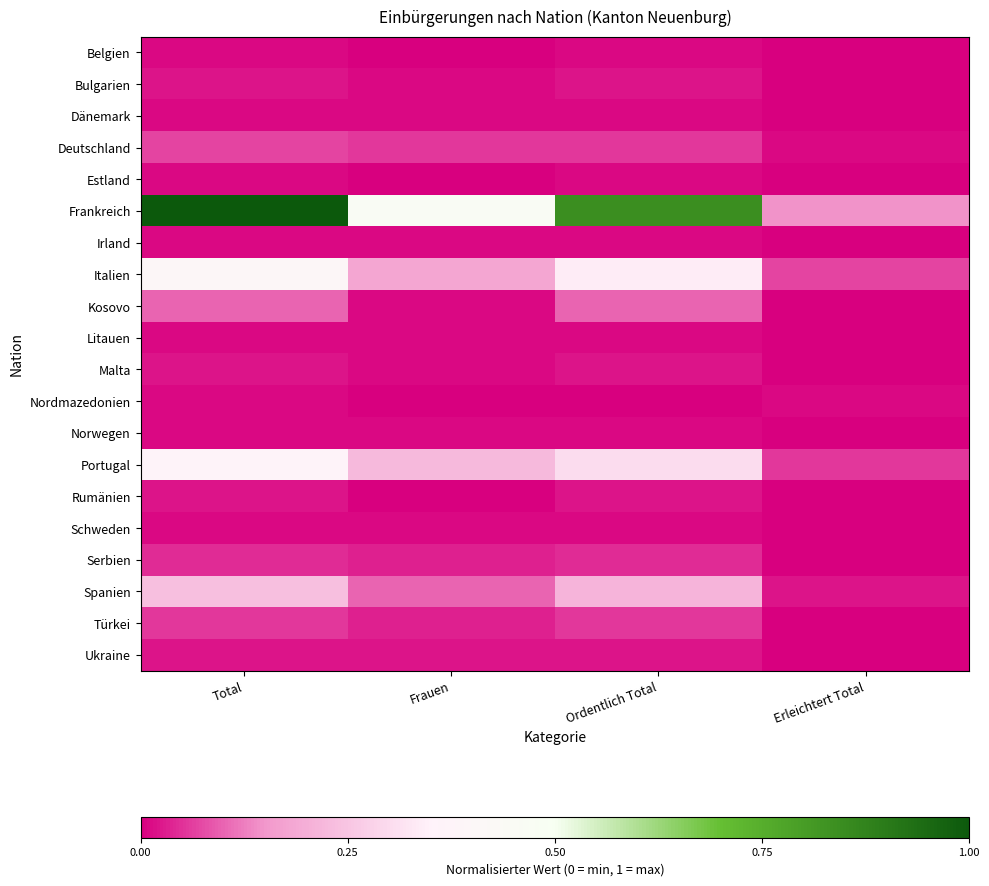

How many categories are shown in the chart?

4